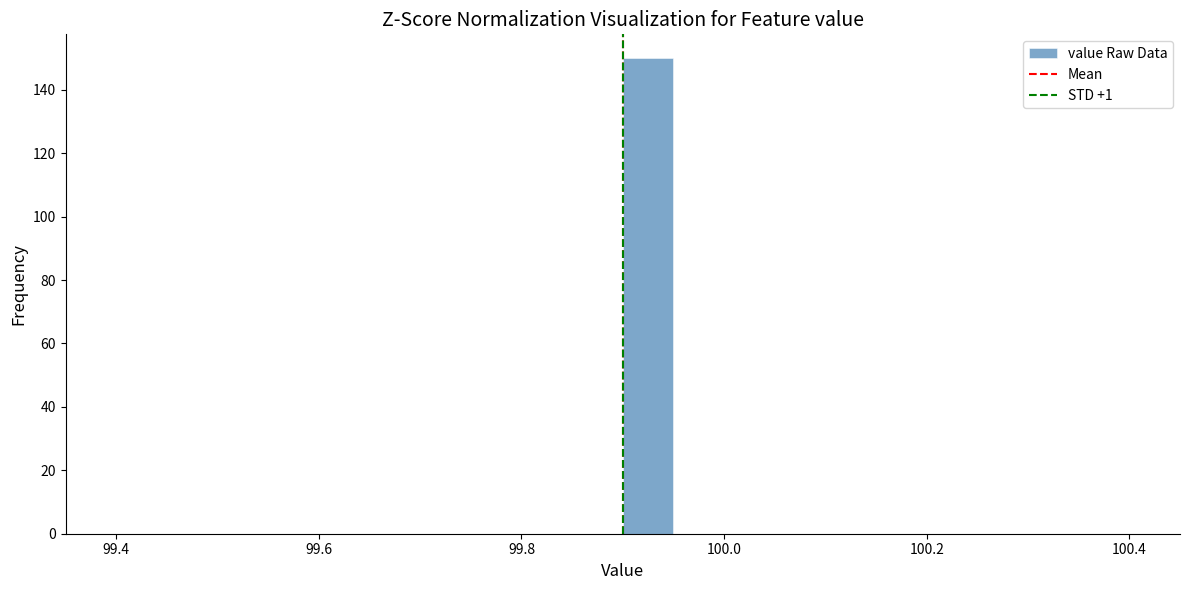

Around what value on the x-axis is the tallest bar? Give the approximate position of its centre, as read against the axis.

99.92